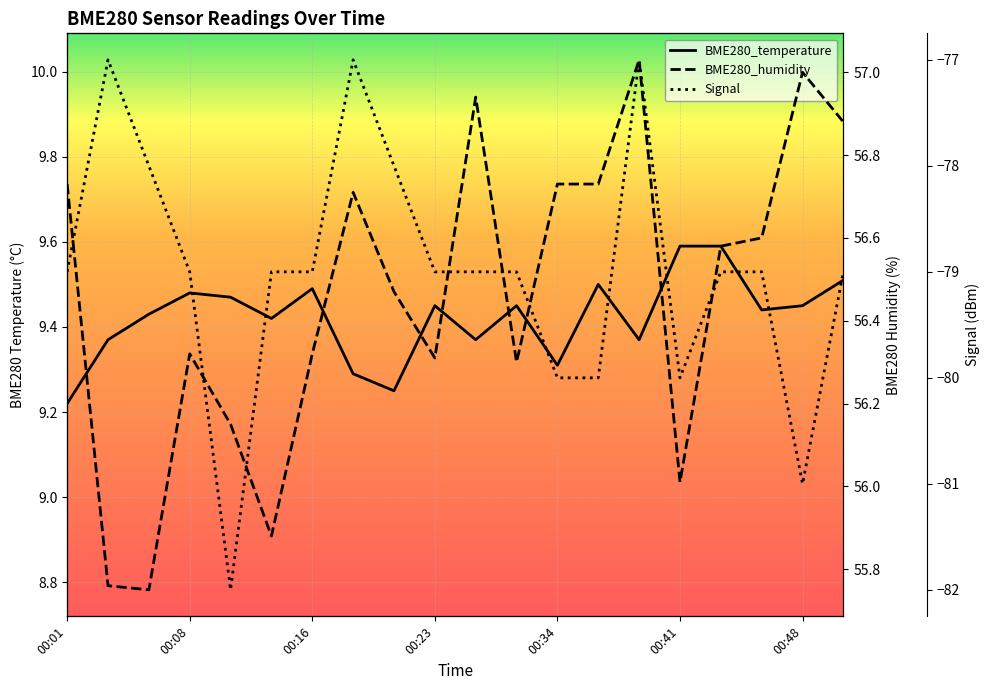

List the series in order of their overall mean, lowest first.

Signal, BME280_temperature, BME280_humidity